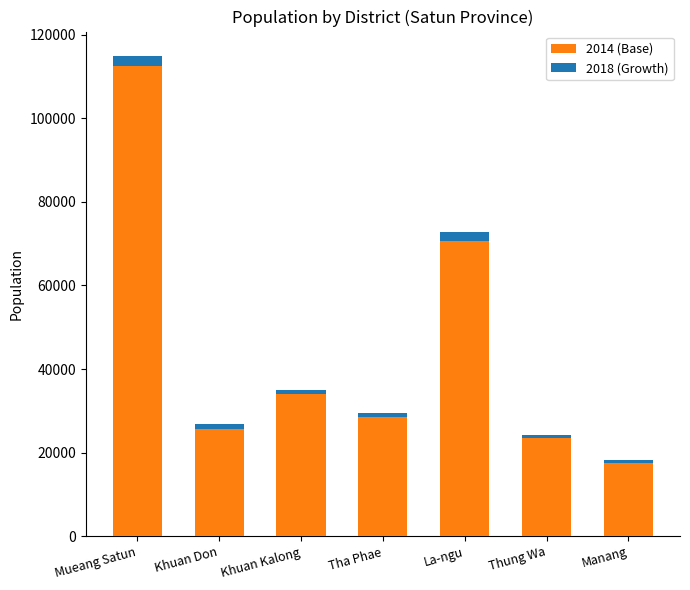

What is the value of the 2014 (Base) bar at the 2nd from the left?

25725